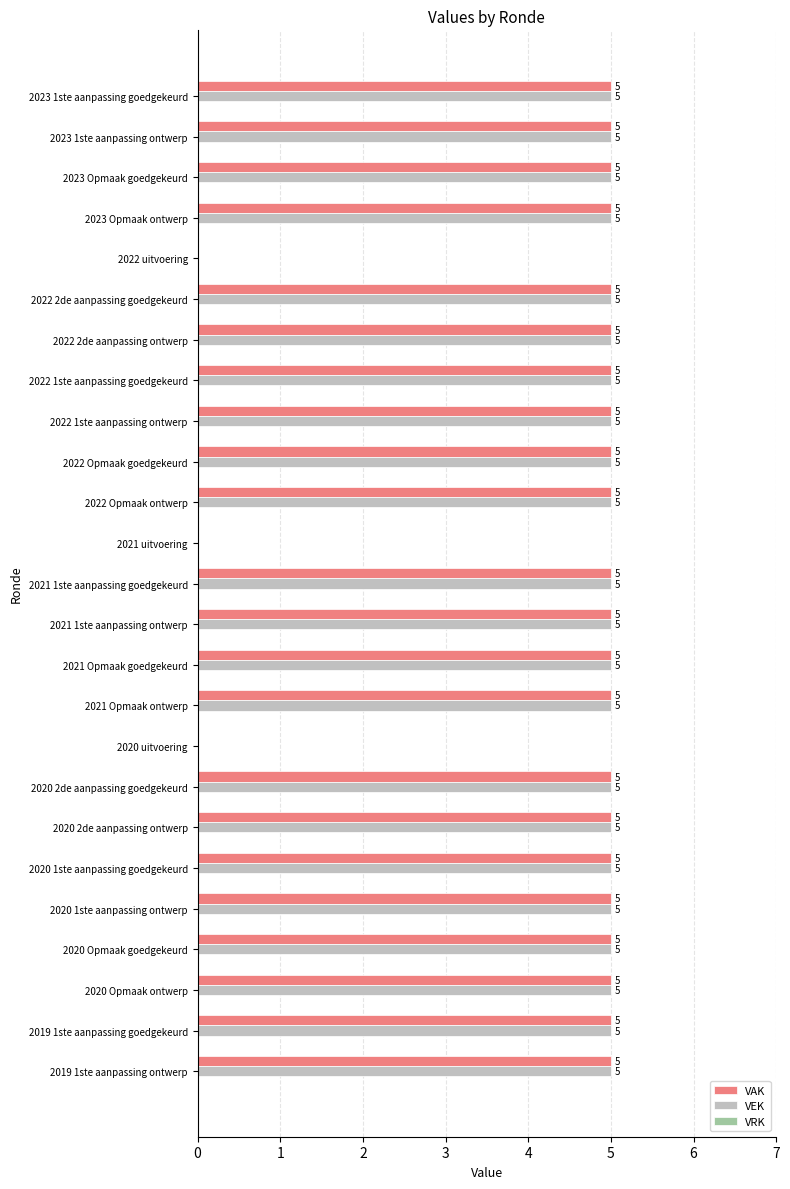

What is the total value across all series at 2023 Opmaak goedgekeurd?

10